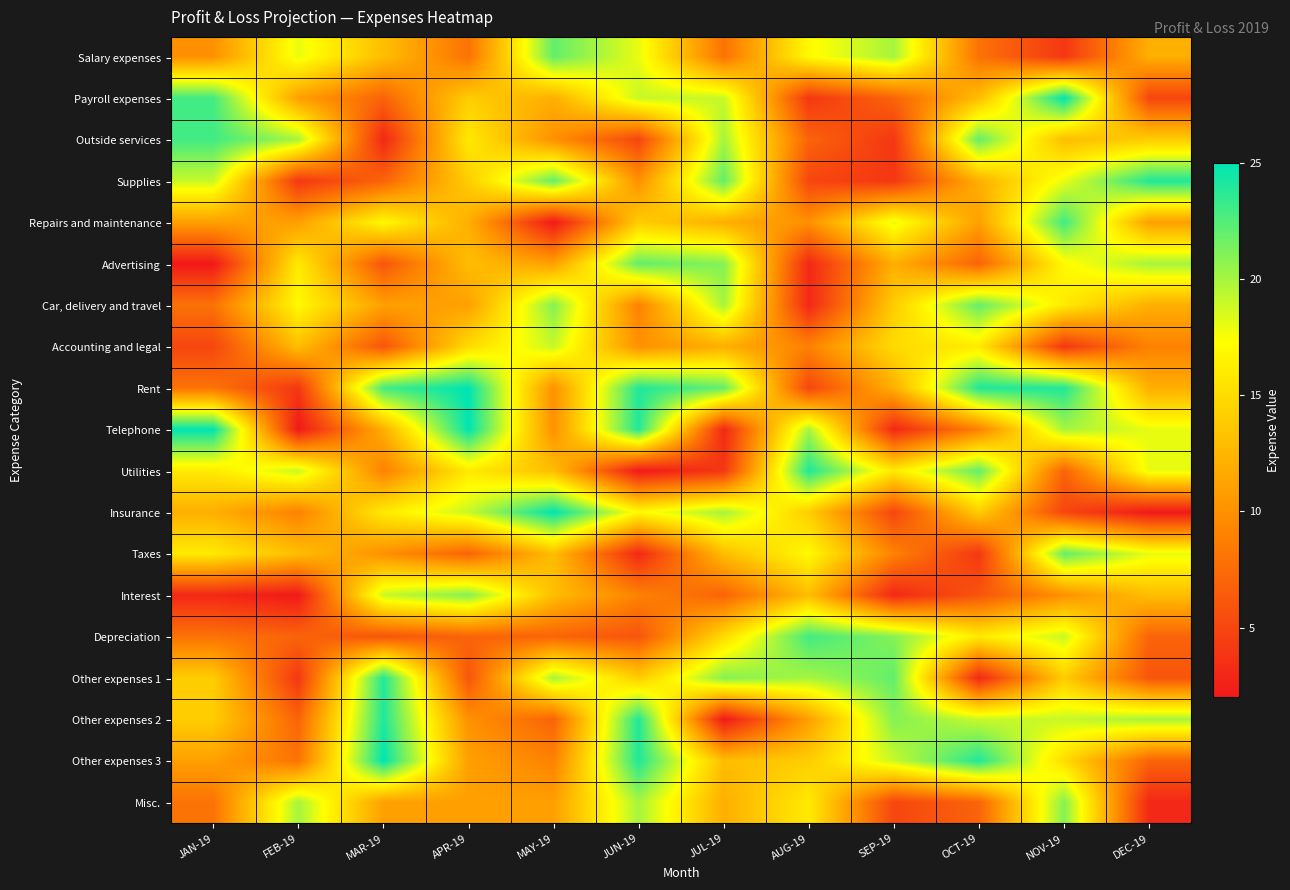

Reading left to right, extract all data points from this chart.

Salary expenses: JAN-19=10	FEB-19=18	MAR-19=13	APR-19=8	MAY-19=22	JUN-19=18	JUL-19=8	AUG-19=17	SEP-19=20	OCT-19=8	NOV-19=4	DEC-19=12
Payroll expenses: JAN-19=23	FEB-19=11	MAR-19=7	APR-19=14	MAY-19=12	JUN-19=19	JUL-19=19	AUG-19=4	SEP-19=7	OCT-19=13	NOV-19=25	DEC-19=5
Outside services: JAN-19=23	FEB-19=20	MAR-19=3	APR-19=16	MAY-19=10	JUN-19=5	JUL-19=20	AUG-19=7	SEP-19=4	OCT-19=22	NOV-19=13	DEC-19=14
Supplies: JAN-19=19	FEB-19=4	MAR-19=7	APR-19=14	MAY-19=22	JUN-19=10	JUL-19=22	AUG-19=5	SEP-19=4	OCT-19=12	NOV-19=18	DEC-19=24
Repairs and maintenance: JAN-19=11	FEB-19=11	MAR-19=17	APR-19=12	MAY-19=2	JUN-19=14	JUL-19=12	AUG-19=10	SEP-19=18	OCT-19=11	NOV-19=23	DEC-19=11
Advertising: JAN-19=2	FEB-19=16	MAR-19=6	APR-19=13	MAY-19=11	JUN-19=22	JUL-19=21	AUG-19=3	SEP-19=12	OCT-19=7	NOV-19=17	DEC-19=20
Car, delivery and travel: JAN-19=8	FEB-19=17	MAR-19=11	APR-19=11	MAY-19=21	JUN-19=9	JUL-19=20	AUG-19=3	SEP-19=14	OCT-19=22	NOV-19=16	DEC-19=12
Accounting and legal: JAN-19=5	FEB-19=13	MAR-19=6	APR-19=15	MAY-19=19	JUN-19=10	JUL-19=12	AUG-19=9	SEP-19=15	OCT-19=16	NOV-19=4	DEC-19=9
Rent: JAN-19=8	FEB-19=4	MAR-19=23	APR-19=25	MAY-19=10	JUN-19=24	JUL-19=22	AUG-19=5	SEP-19=12	OCT-19=24	NOV-19=24	DEC-19=12
Telephone: JAN-19=25	FEB-19=2	MAR-19=12	APR-19=25	MAY-19=10	JUN-19=24	JUL-19=3	AUG-19=20	SEP-19=3	OCT-19=9	NOV-19=20	DEC-19=18
Utilities: JAN-19=16	FEB-19=19	MAR-19=9	APR-19=16	MAY-19=13	JUN-19=2	JUL-19=4	AUG-19=24	SEP-19=16	OCT-19=22	NOV-19=7	DEC-19=18
Insurance: JAN-19=12	FEB-19=9	MAR-19=16	APR-19=19	MAY-19=25	JUN-19=17	JUL-19=20	AUG-19=14	SEP-19=5	OCT-19=14	NOV-19=5	DEC-19=2
Taxes: JAN-19=16	FEB-19=13	MAR-19=10	APR-19=7	MAY-19=13	JUN-19=3	JUL-19=13	AUG-19=17	SEP-19=9	OCT-19=4	NOV-19=22	DEC-19=18
Interest: JAN-19=3	FEB-19=2	MAR-19=19	APR-19=21	MAY-19=13	JUN-19=9	JUL-19=7	AUG-19=13	SEP-19=3	OCT-19=6	NOV-19=10	DEC-19=13
Depreciation: JAN-19=8	FEB-19=7	MAR-19=6	APR-19=7	MAY-19=7	JUN-19=6	JUL-19=15	AUG-19=23	SEP-19=21	OCT-19=16	NOV-19=19	DEC-19=7
Other expenses 1: JAN-19=14	FEB-19=4	MAR-19=24	APR-19=6	MAY-19=20	JUN-19=14	JUL-19=21	AUG-19=20	SEP-19=22	OCT-19=3	NOV-19=14	DEC-19=6
Other expenses 2: JAN-19=14	FEB-19=7	MAR-19=24	APR-19=10	MAY-19=7	JUN-19=24	JUL-19=2	AUG-19=11	SEP-19=21	OCT-19=19	NOV-19=19	DEC-19=20
Other expenses 3: JAN-19=11	FEB-19=8	MAR-19=25	APR-19=11	MAY-19=9	JUN-19=24	JUL-19=13	AUG-19=14	SEP-19=19	OCT-19=24	NOV-19=15	DEC-19=7
Misc.: JAN-19=8	FEB-19=20	MAR-19=11	APR-19=11	MAY-19=11	JUN-19=20	JUL-19=12	AUG-19=16	SEP-19=5	OCT-19=7	NOV-19=21	DEC-19=3